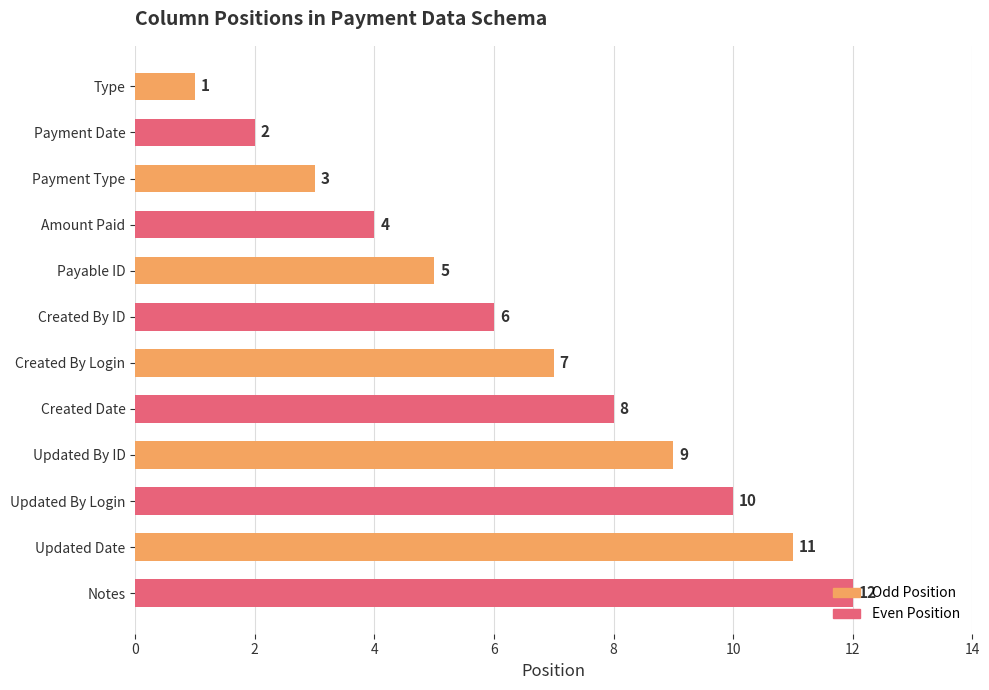

Which category has the highest value across all series?

Notes